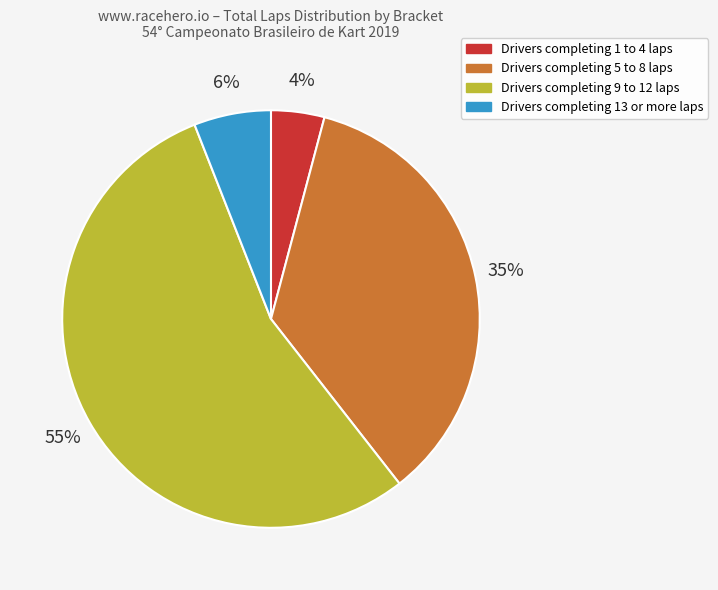

Is there a majority slice in this chart?

Yes